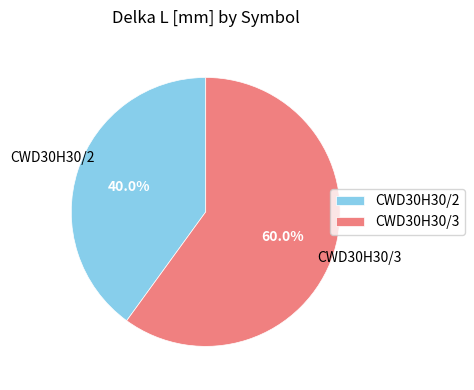

Which slice represents more than half of the pie?

CWD30H30/3